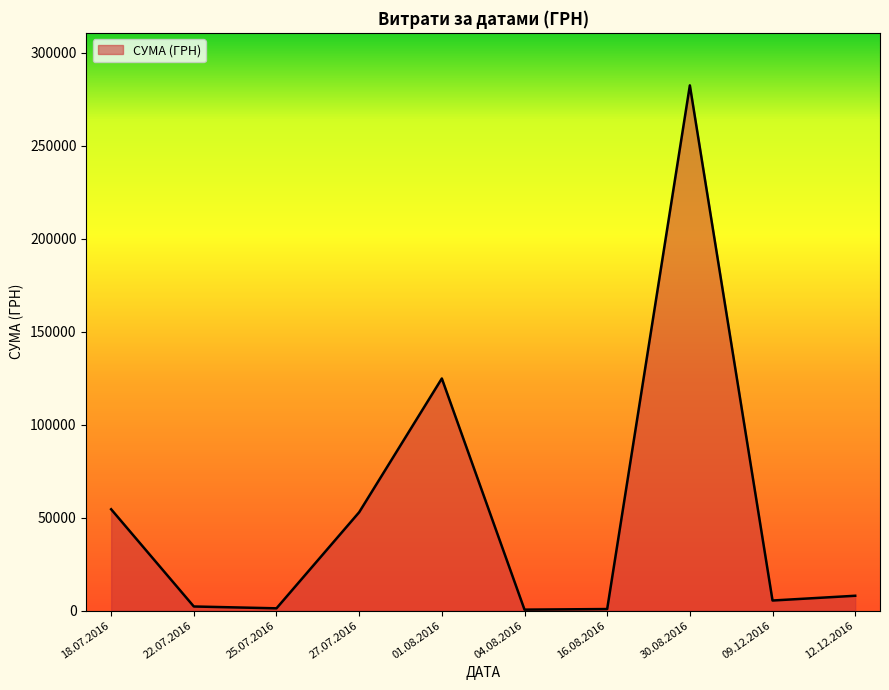

What is the average value?

53274.5